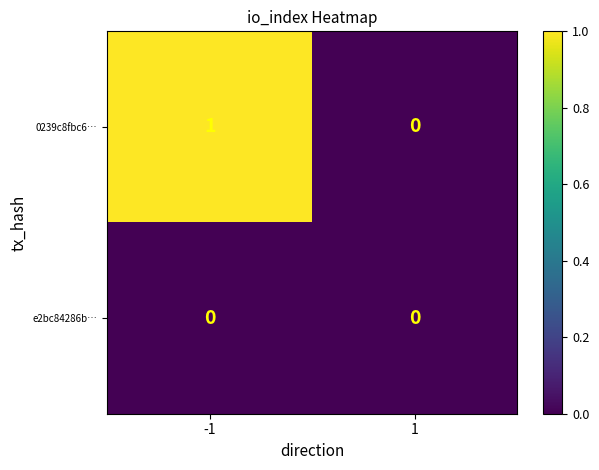

At -1, list the series in order from largest to smallest.

0239c8fbc6…, e2bc84286b…